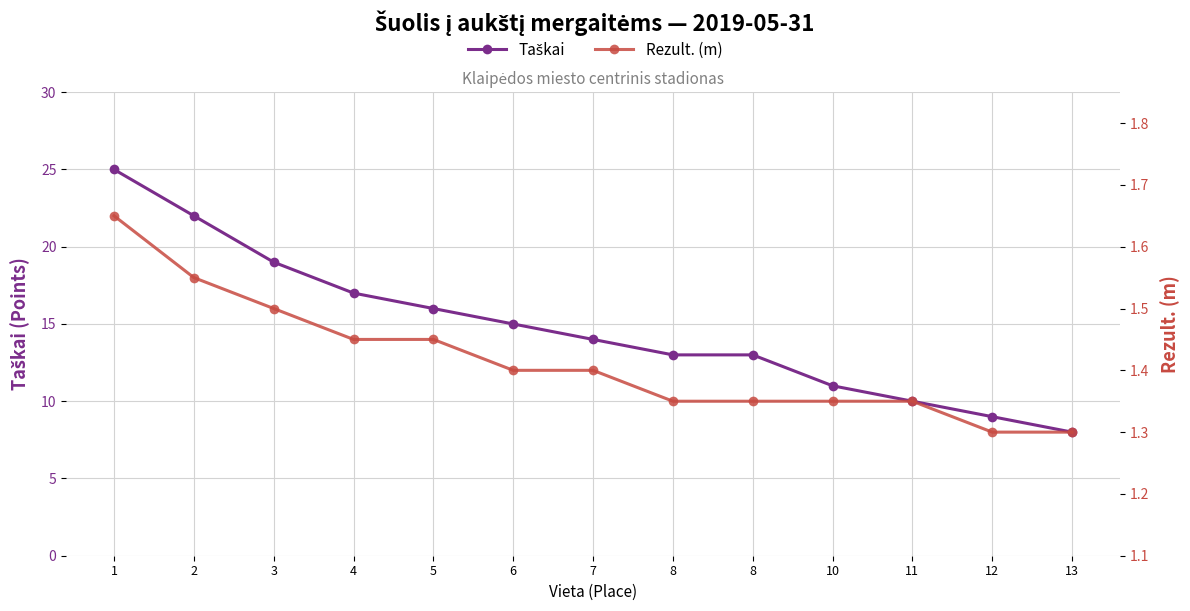

What is the sum of all Rezult. (m) values?

18.4